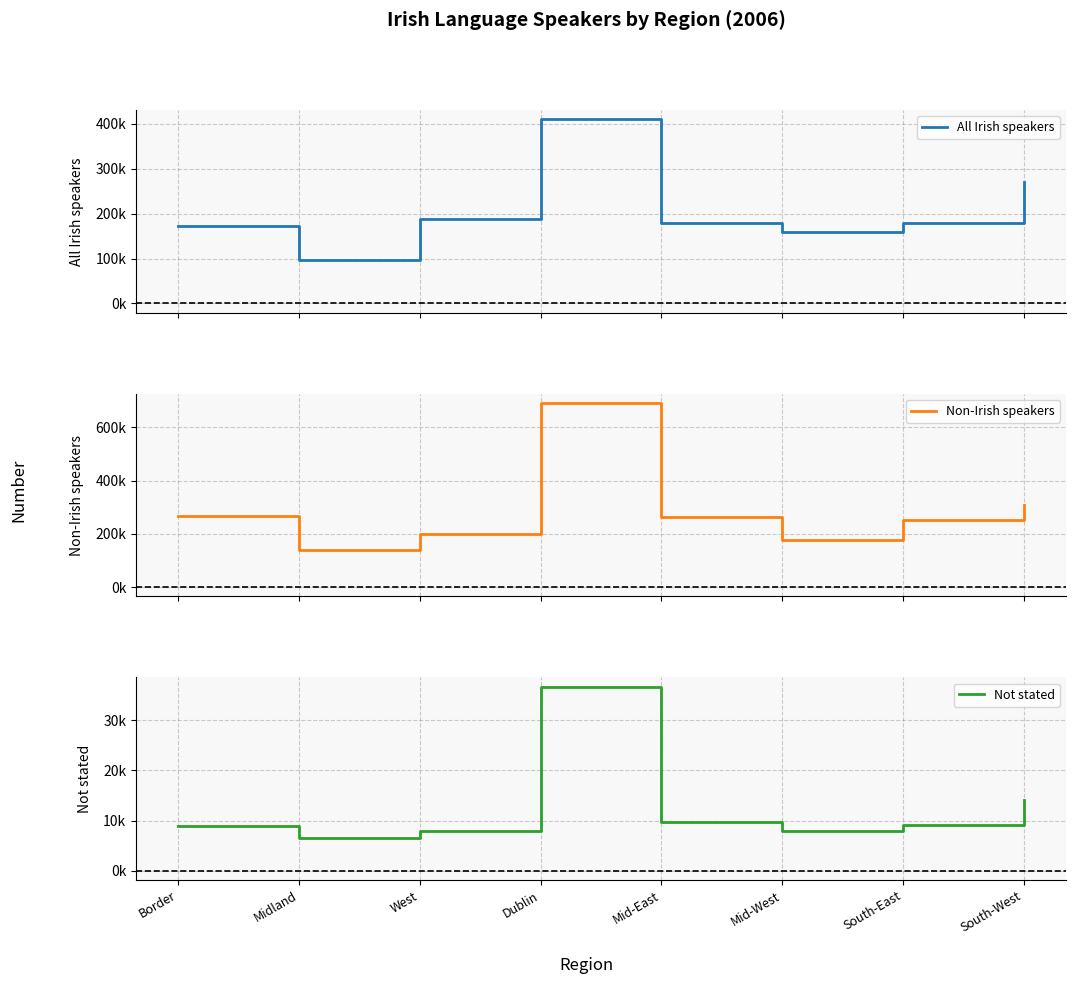

Read the Not stated value at South-East.

9065